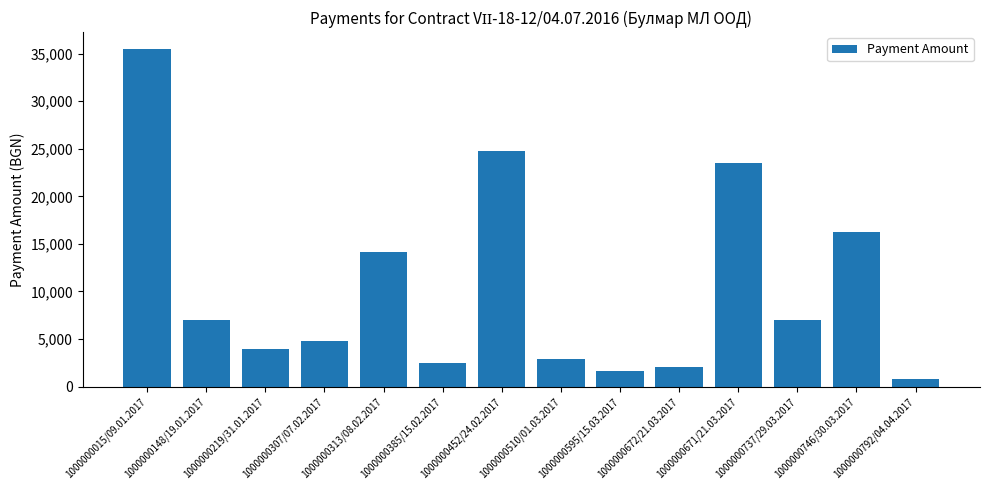

At which category does the chart reach its peak across all series?

1000000015/09.01.2017